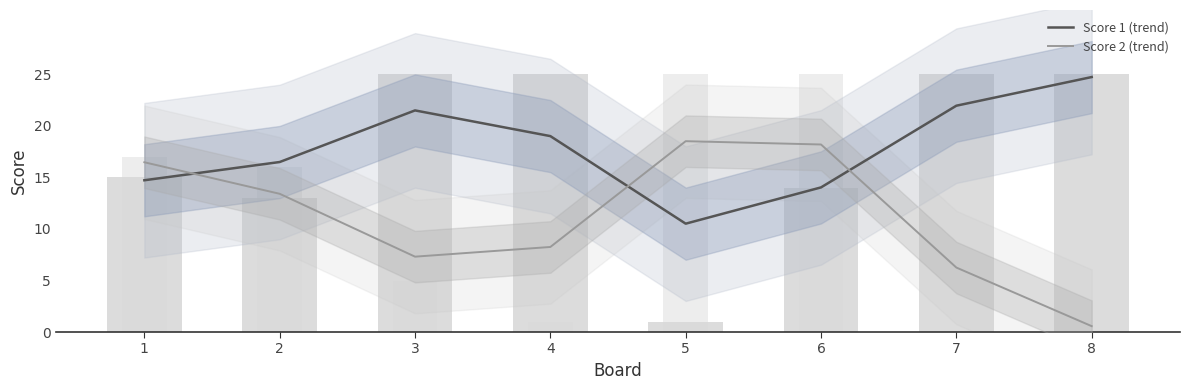

Which has a higher value, 3 or 6?

3